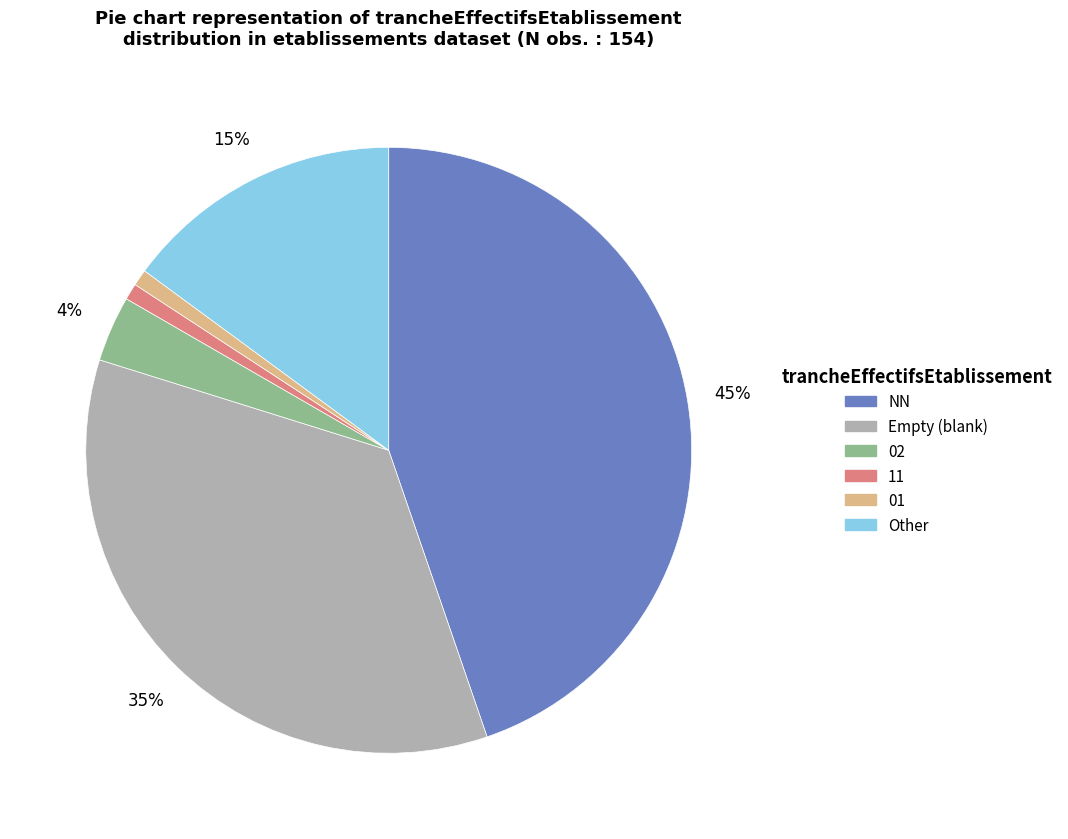

Is there any slice that represents more than half of the pie?

No